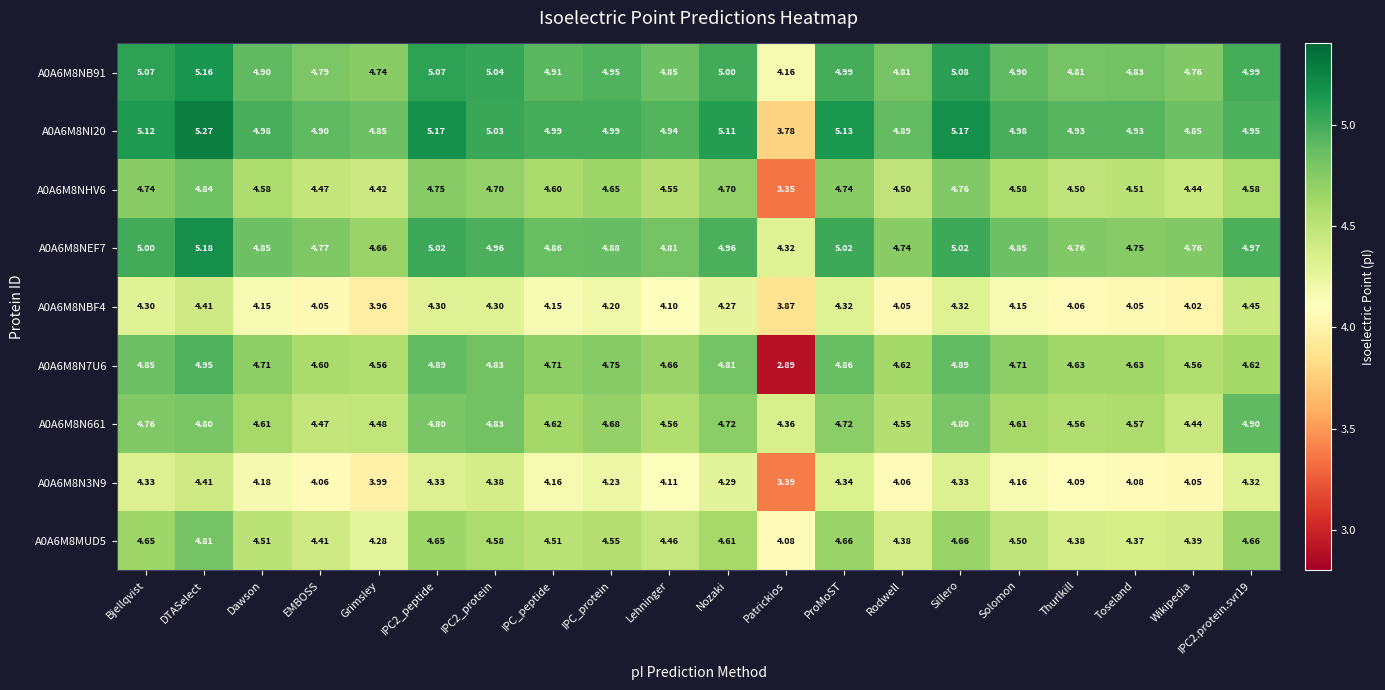

At which label does A0A6M8N7U6 first exceed 4?

Bjellqvist